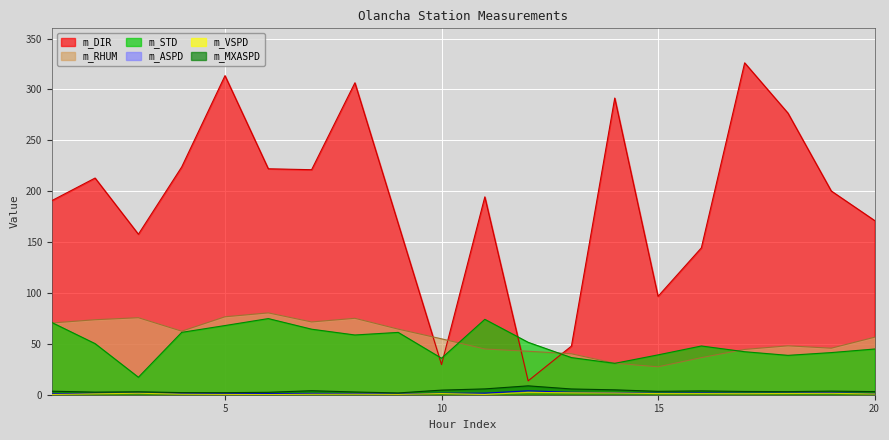

At how many categories does at least one series exceed 197?

10